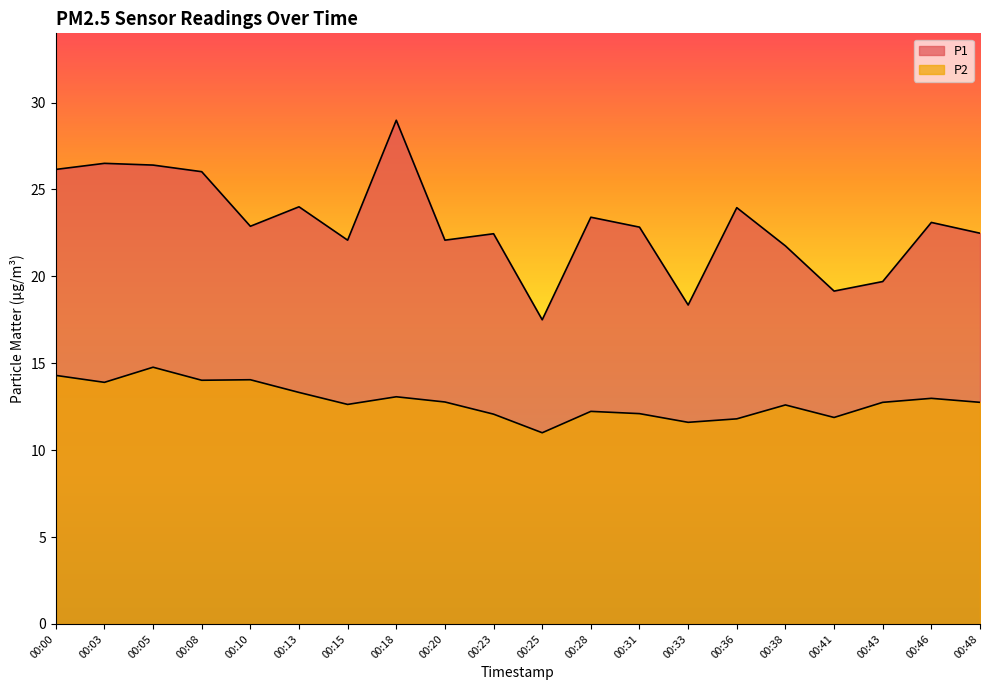

At which category is the sum across all series the highest?

00:18